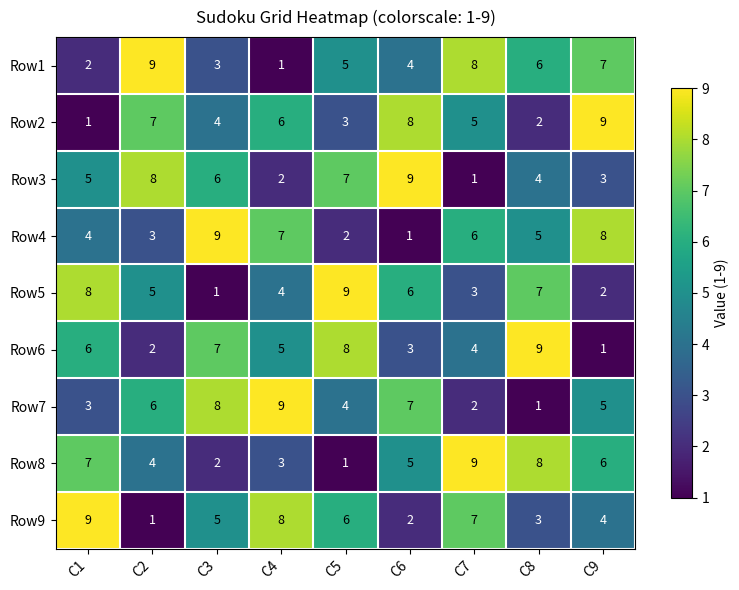

What is the spread (max minus min) of values at C9?

8